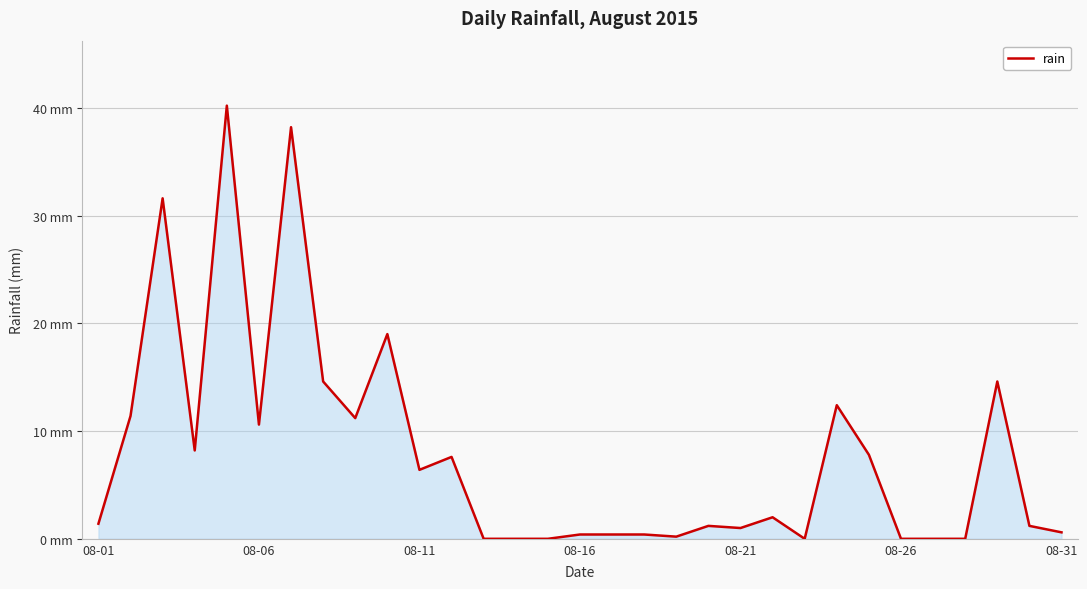

At which category does the chart reach its minimum across all series?

12